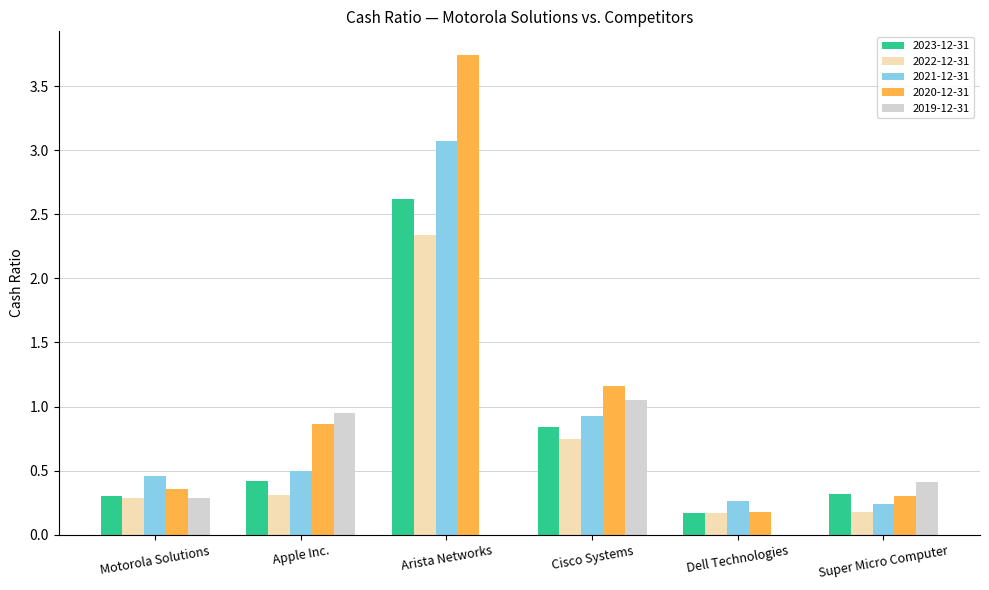

Which category has the highest value across all series?

Arista Networks